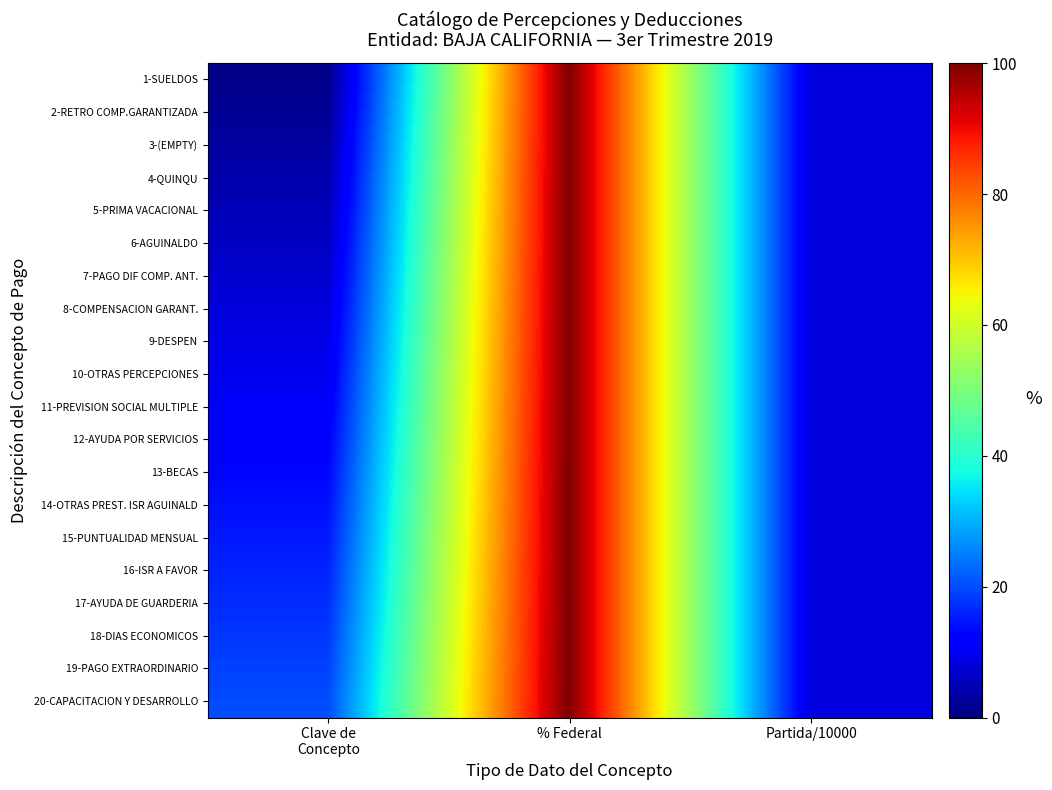

Reading right to left, transcribe all the data shown in this chart.

1-SUELDOS: Partida/10000=8.3	% Federal=100.0	Clave de
Concepto=1.0
2-RETRO COMP.GARANTIZADA: Partida/10000=8.3	% Federal=100.0	Clave de
Concepto=2.0
3-(EMPTY): Partida/10000=8.3	% Federal=100.0	Clave de
Concepto=3.0
4-QUINQU: Partida/10000=8.3	% Federal=100.0	Clave de
Concepto=4.0
5-PRIMA VACACIONAL: Partida/10000=8.3	% Federal=100.0	Clave de
Concepto=5.0
6-AGUINALDO: Partida/10000=8.3	% Federal=100.0	Clave de
Concepto=6.0
7-PAGO DIF COMP. ANT.: Partida/10000=8.3	% Federal=100.0	Clave de
Concepto=7.0
8-COMPENSACION GARANT.: Partida/10000=8.3	% Federal=100.0	Clave de
Concepto=8.0
9-DESPEN: Partida/10000=8.3	% Federal=100.0	Clave de
Concepto=9.0
10-OTRAS PERCEPCIONES: Partida/10000=8.3	% Federal=100.0	Clave de
Concepto=10.0
11-PREVISION SOCIAL MULTIPLE: Partida/10000=8.3	% Federal=100.0	Clave de
Concepto=11.0
12-AYUDA POR SERVICIOS: Partida/10000=8.3	% Federal=100.0	Clave de
Concepto=12.0
13-BECAS: Partida/10000=8.3	% Federal=100.0	Clave de
Concepto=13.0
14-OTRAS PREST. ISR AGUINALD: Partida/10000=8.3	% Federal=100.0	Clave de
Concepto=14.0
15-PUNTUALIDAD MENSUAL: Partida/10000=8.3	% Federal=100.0	Clave de
Concepto=15.0
16-ISR A FAVOR: Partida/10000=8.3	% Federal=100.0	Clave de
Concepto=16.0
17-AYUDA DE GUARDERIA: Partida/10000=8.3	% Federal=100.0	Clave de
Concepto=17.0
18-DIAS ECONOMICOS: Partida/10000=8.3	% Federal=100.0	Clave de
Concepto=18.0
19-PAGO EXTRAORDINARIO: Partida/10000=8.3	% Federal=100.0	Clave de
Concepto=19.0
20-CAPACITACION Y DESARROLLO: Partida/10000=8.3	% Federal=100.0	Clave de
Concepto=20.0